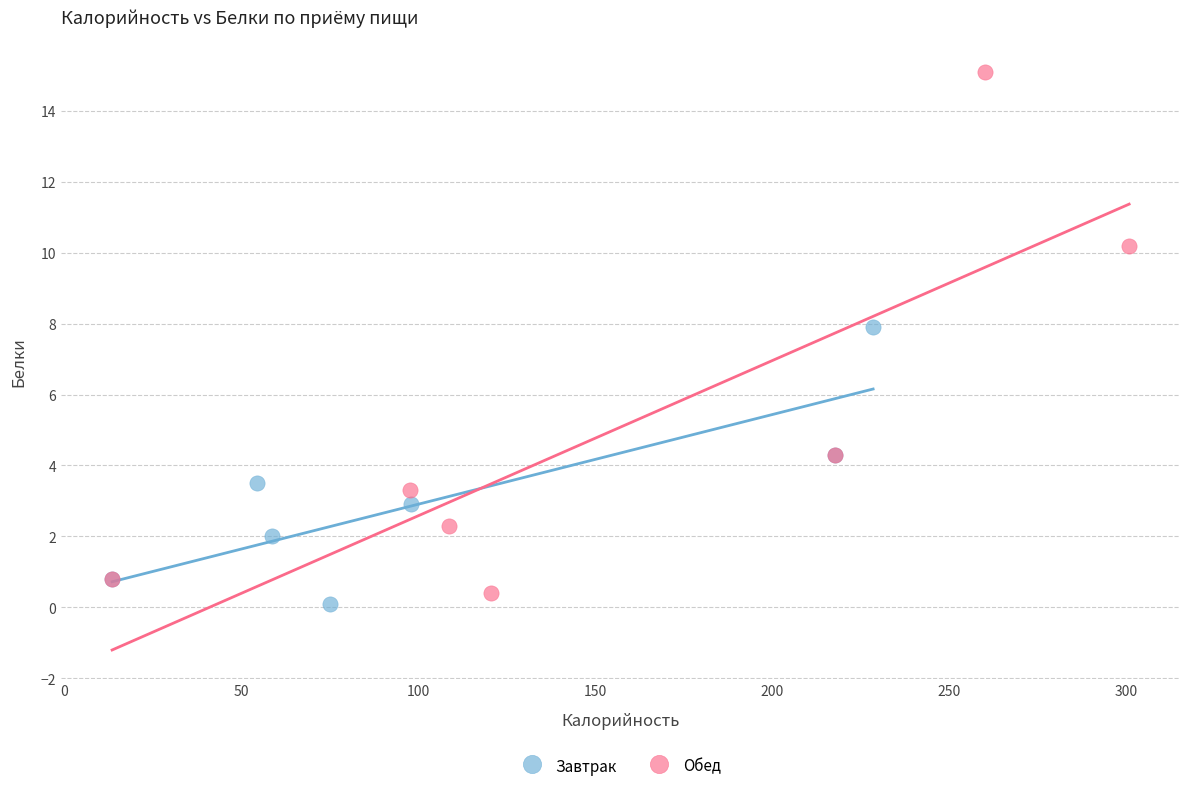

Which series has the widest spread of Y values?

Обед